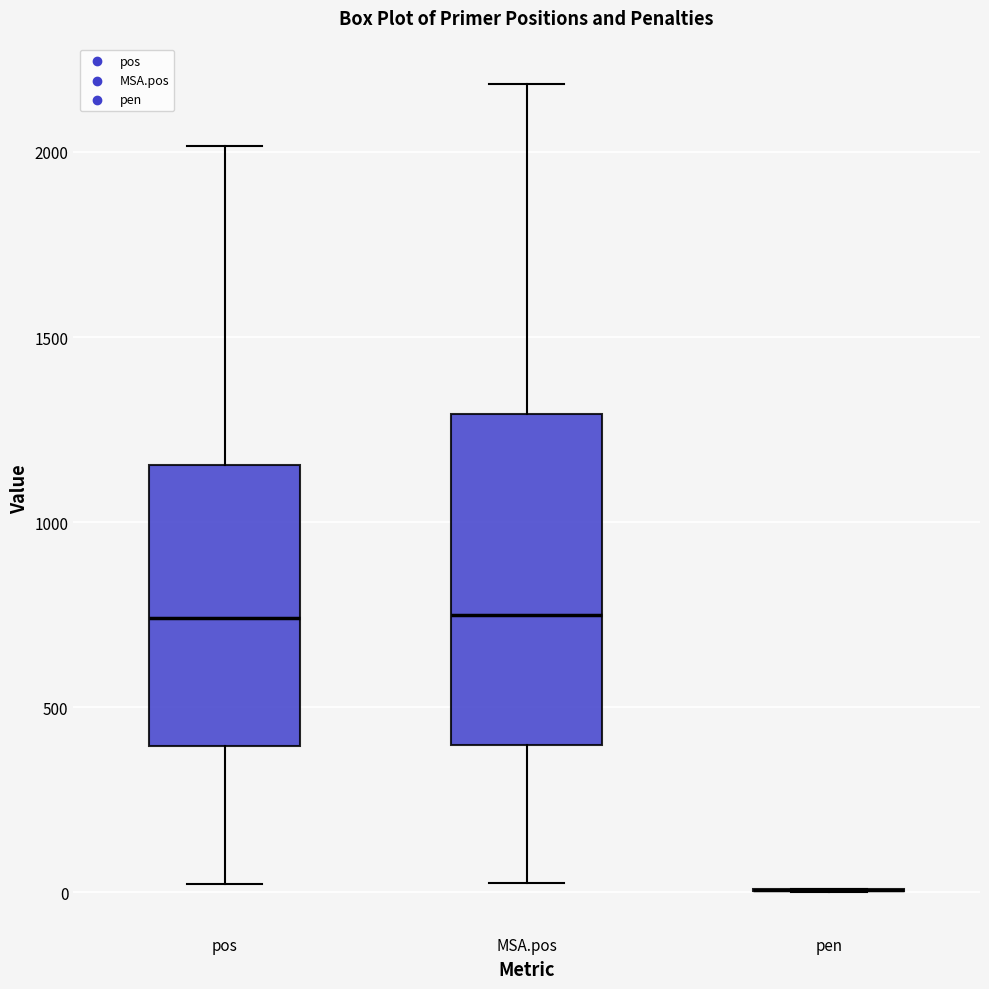

Which box is the tallest, from its lower edge to its upper edge?

MSA.pos